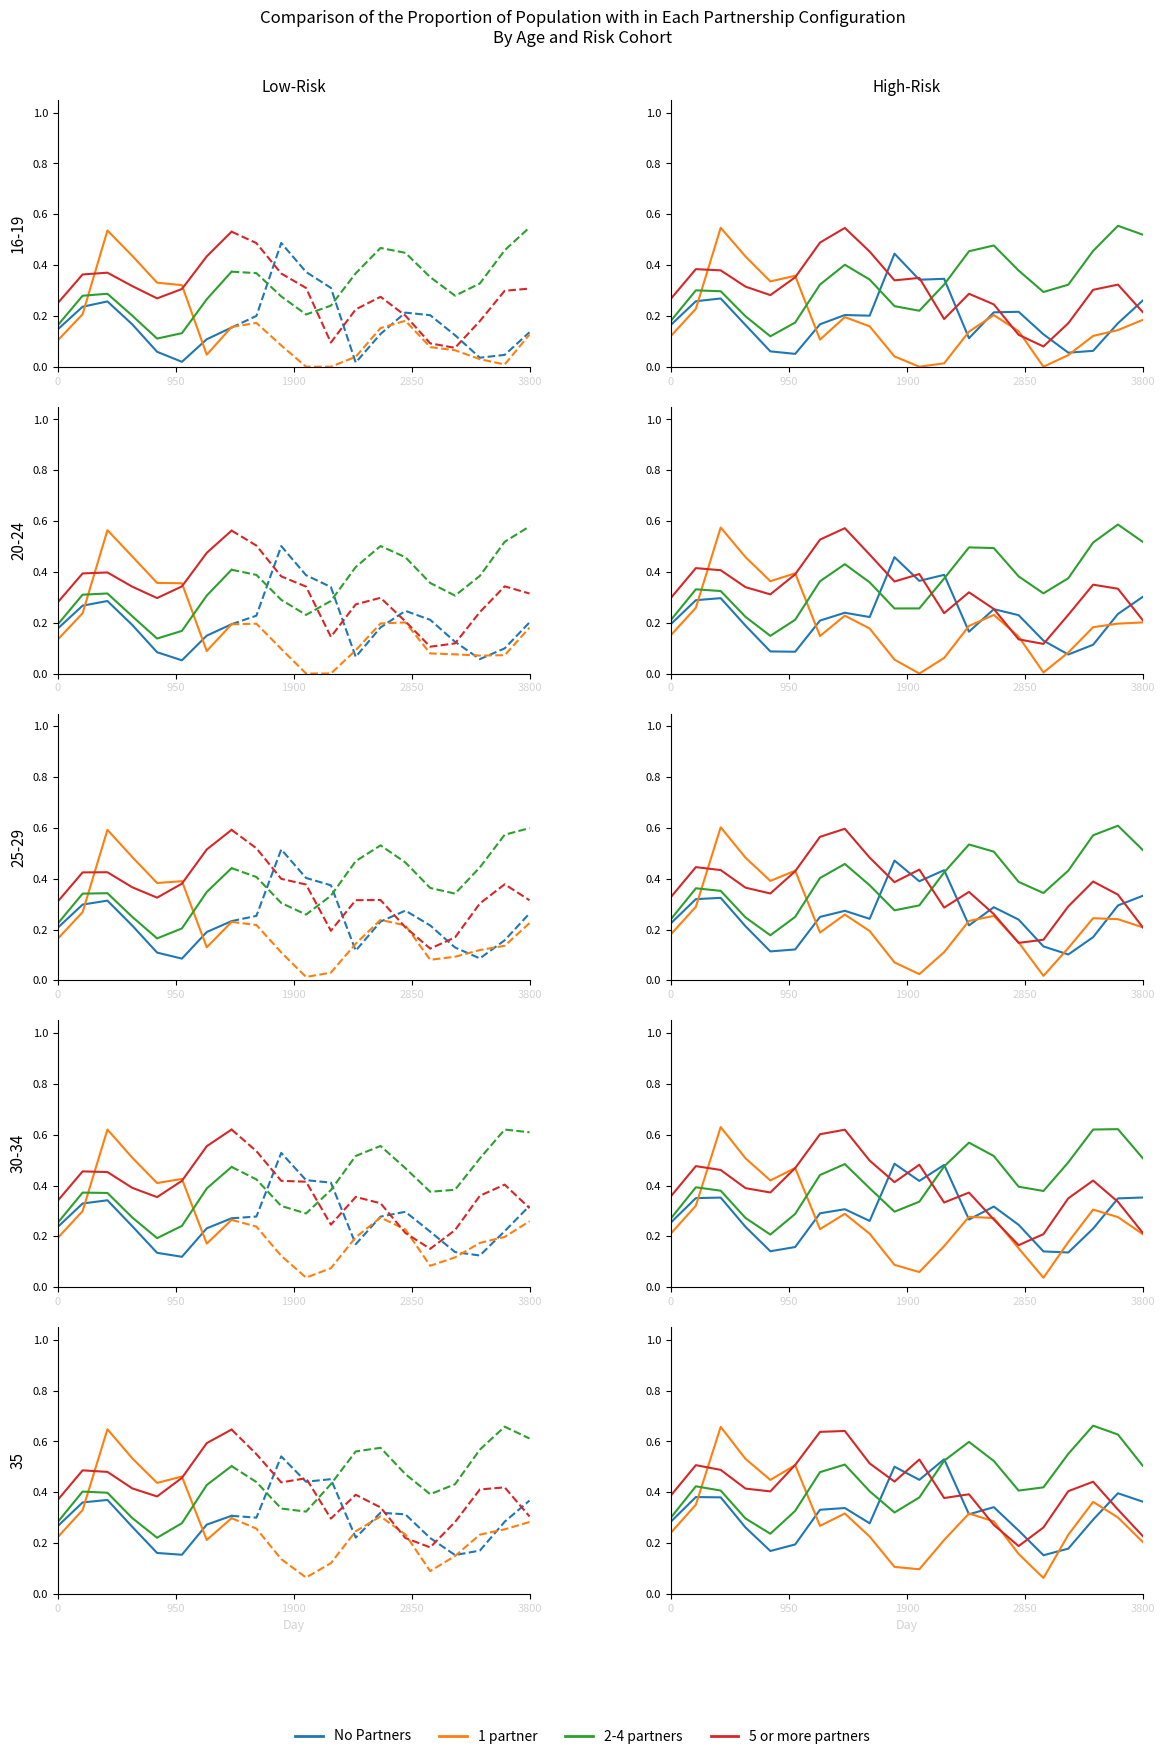

At which category does the chart reach its minimum across all series?

15